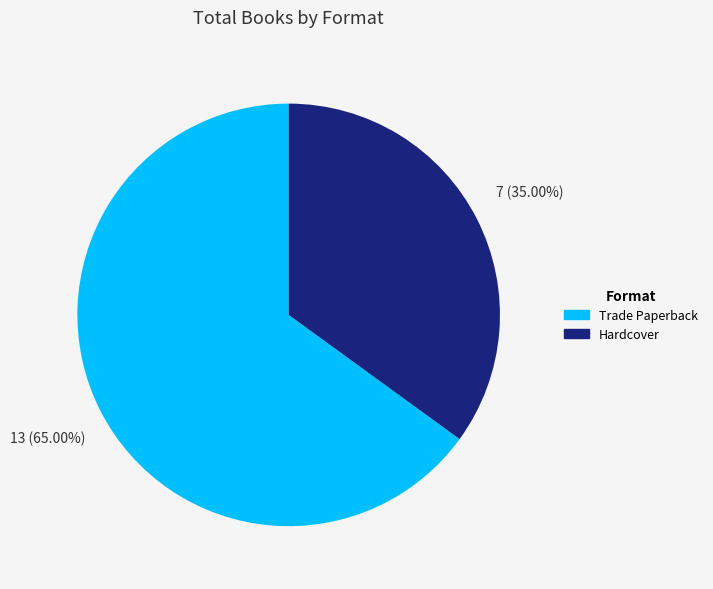

How many segments does this pie chart have?

2